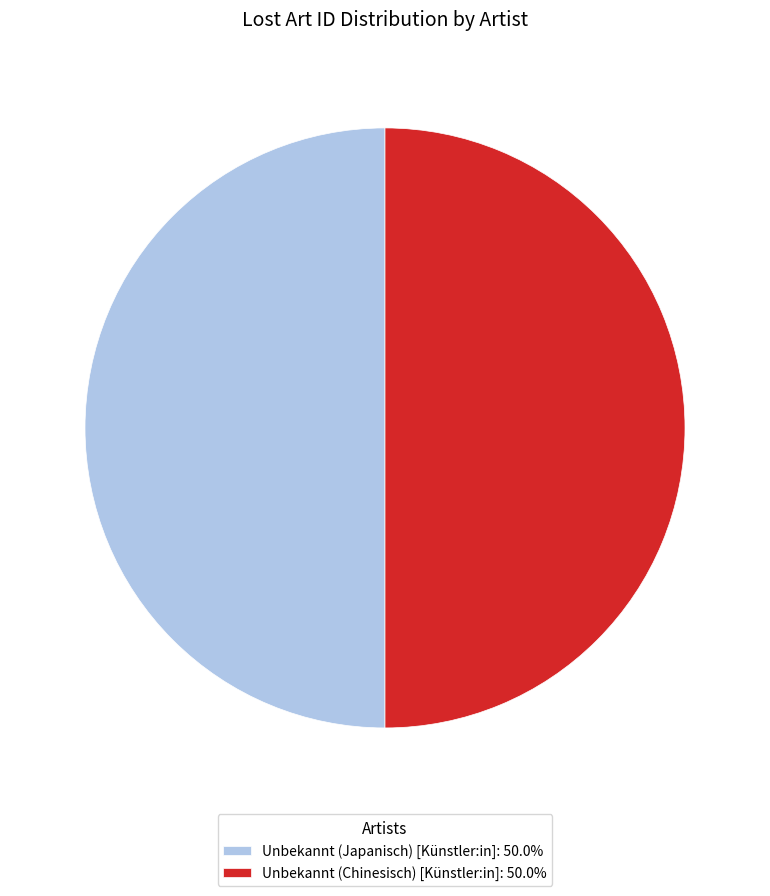

The Unbekannt (Japanisch) [Künstler:in] slice represents 50% of the pie. True or false?

True